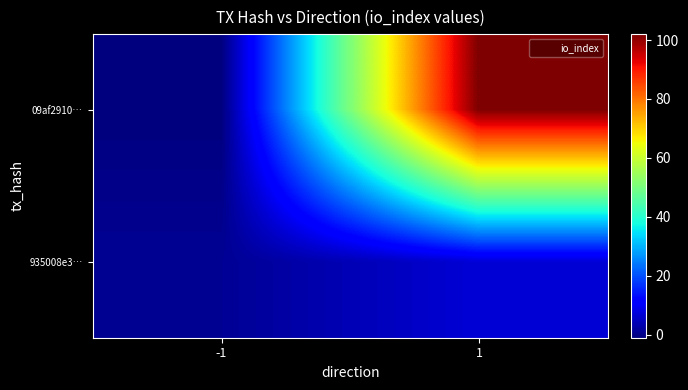

Rank the series by their average value, from lowest to highest.

935008e3…, 09af2910…